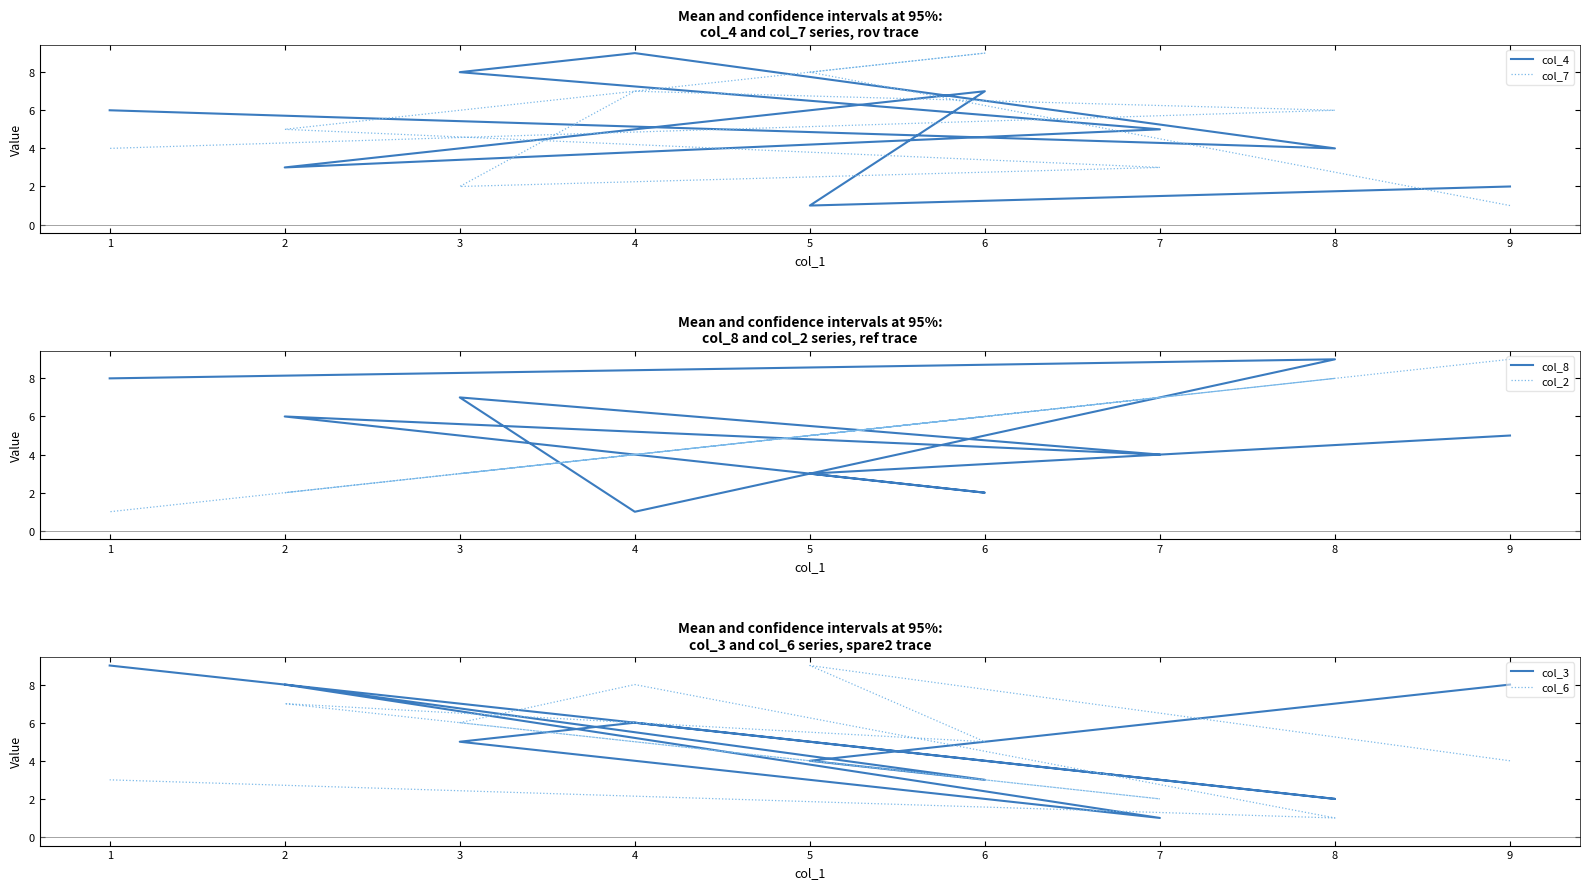

The col_8 series shows 15 at 8. True or false?

False